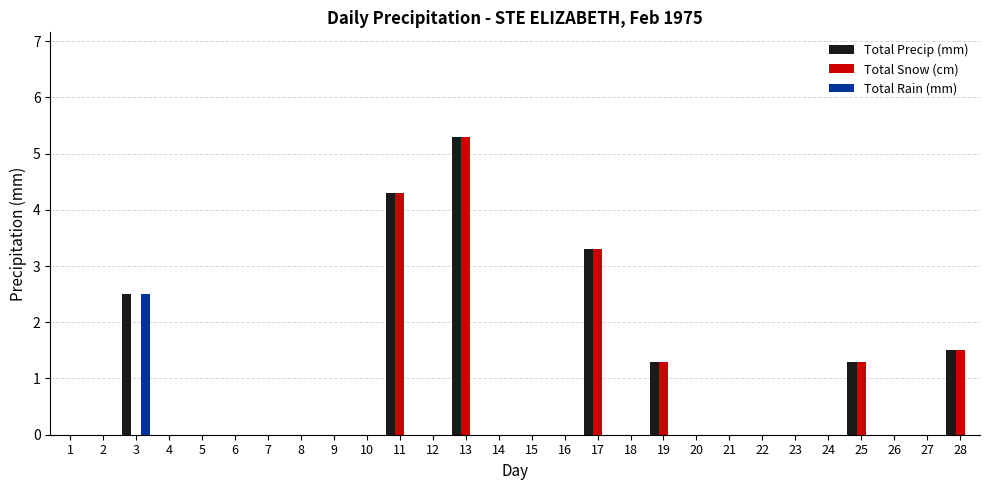

How many series are shown in this chart?

3